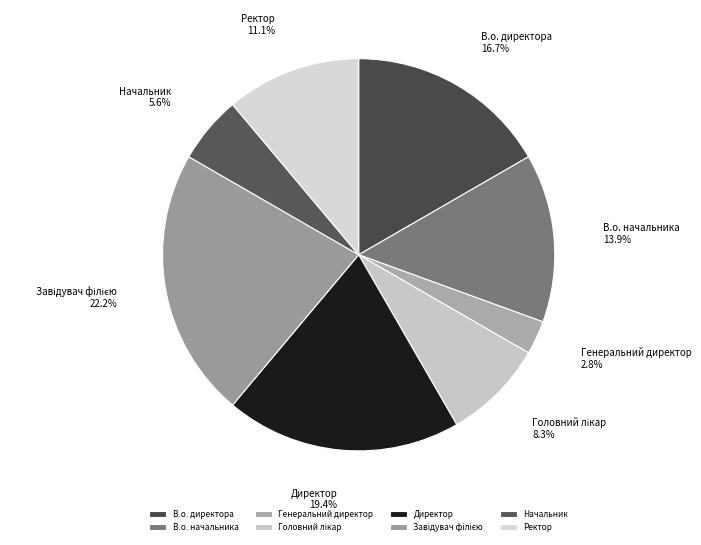

Approximately how many times larger is the value at Начальник compared to В.о. начальника?

0.4